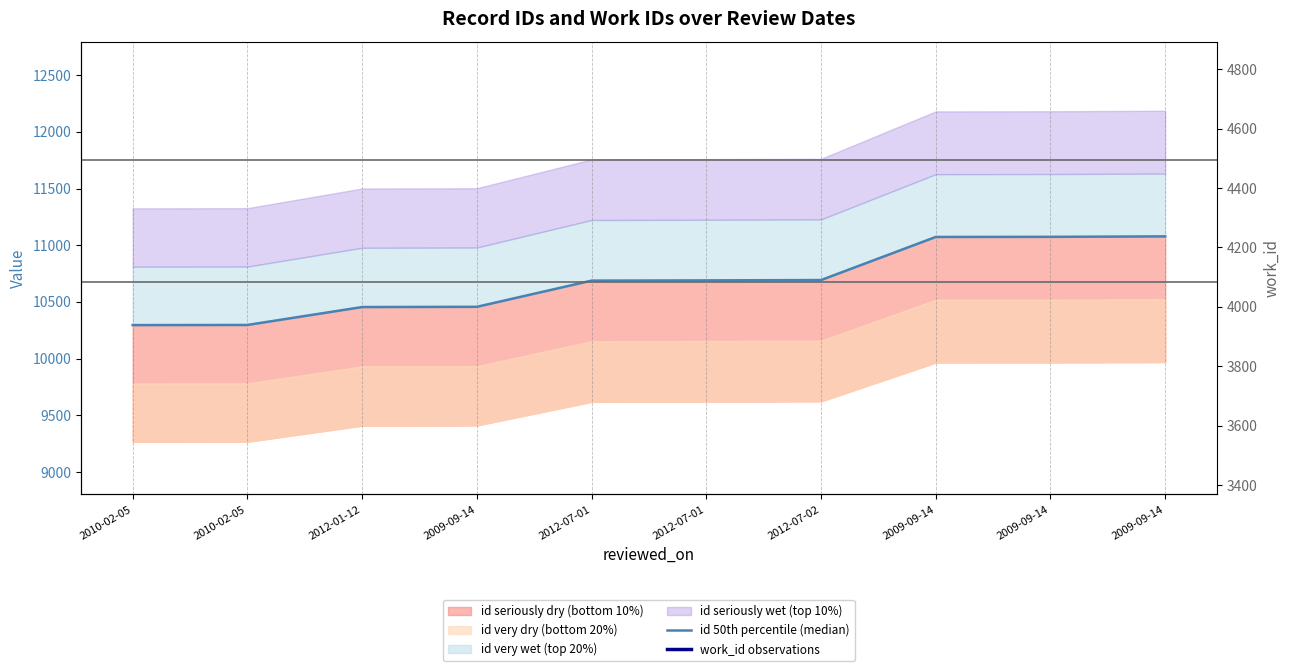

What is the difference between the second highest and minimum values in the work_id observations series?

292